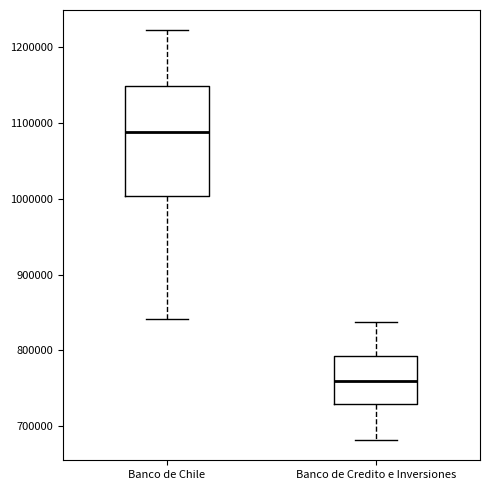

Which box is the tallest, from its lower edge to its upper edge?

Banco de Chile